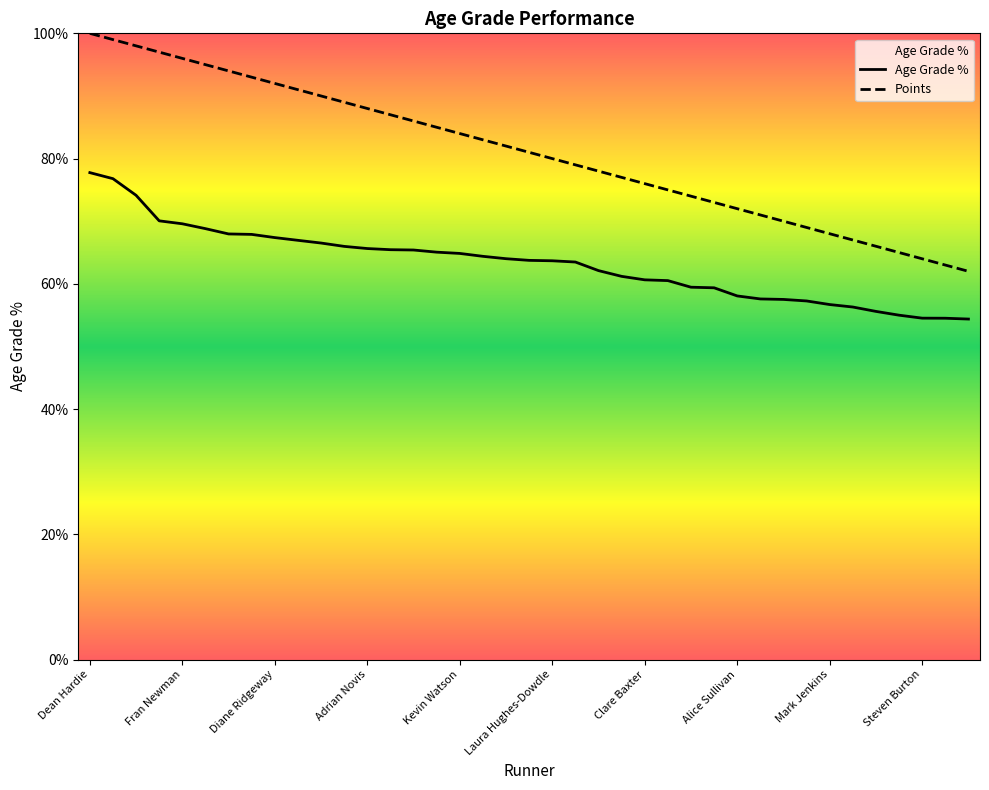

True or false: Age Grade % and Points intersect in this chart.

False